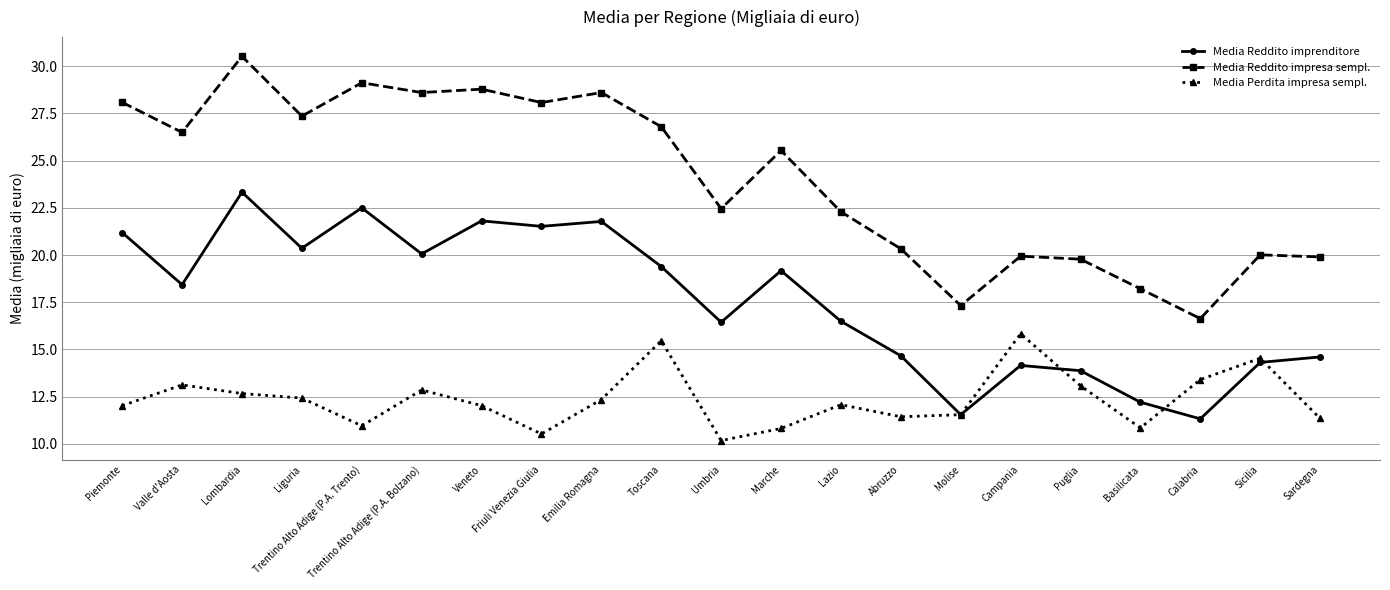

True or false: Media Reddito impresa sempl. has more than 2 points higher than both neighbors.

True